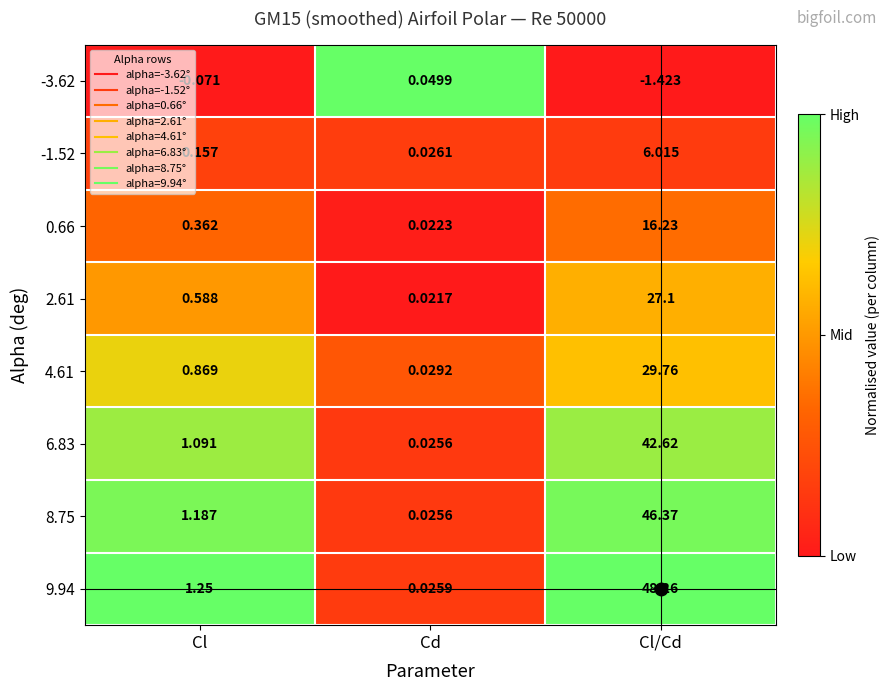

Which label corresponds to the smallest value in the chart?

Cl/Cd